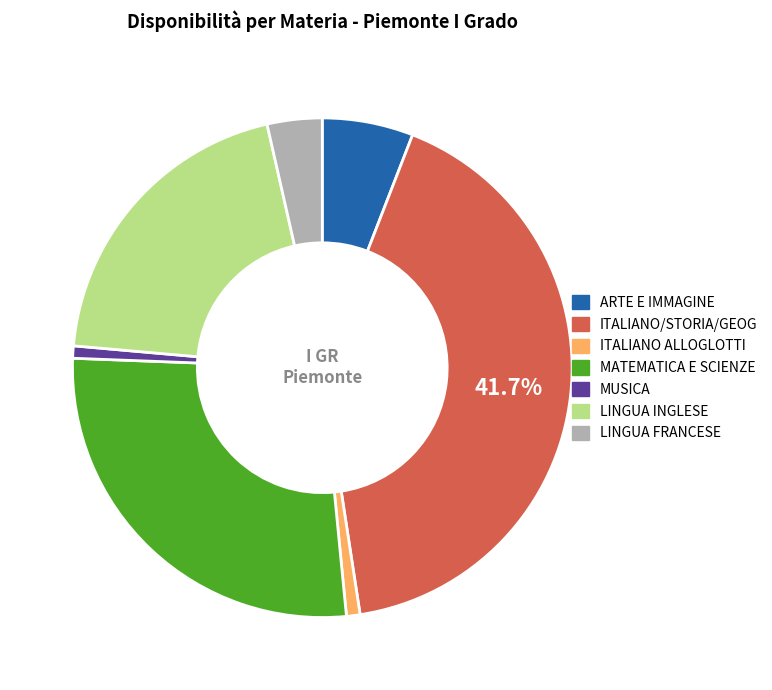

Which category has the biggest portion of the pie?

ITALIANO/STORIA/GEOG